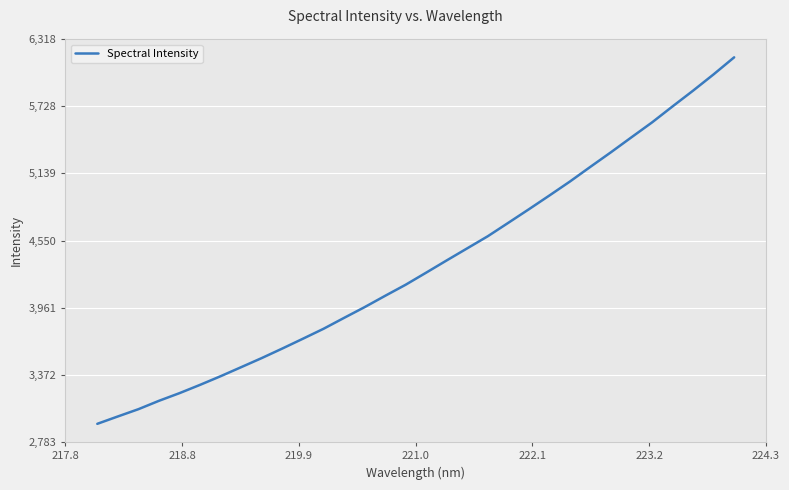

What is the smallest value displayed?

2943.8